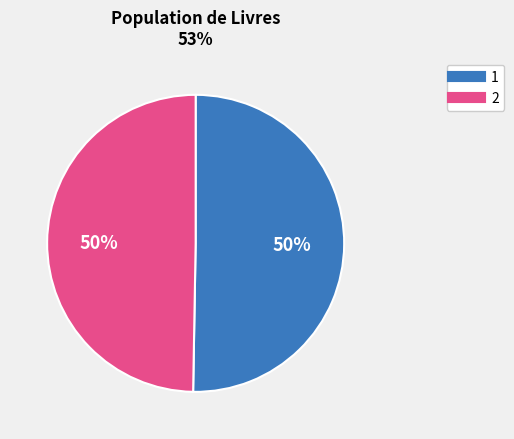

What is the majority slice?

1